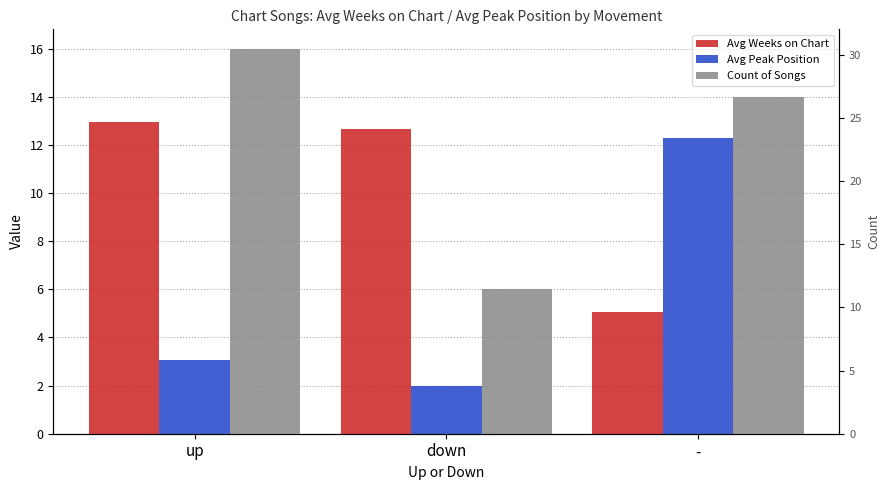

What is the label of the 3rd bar from the left?

-